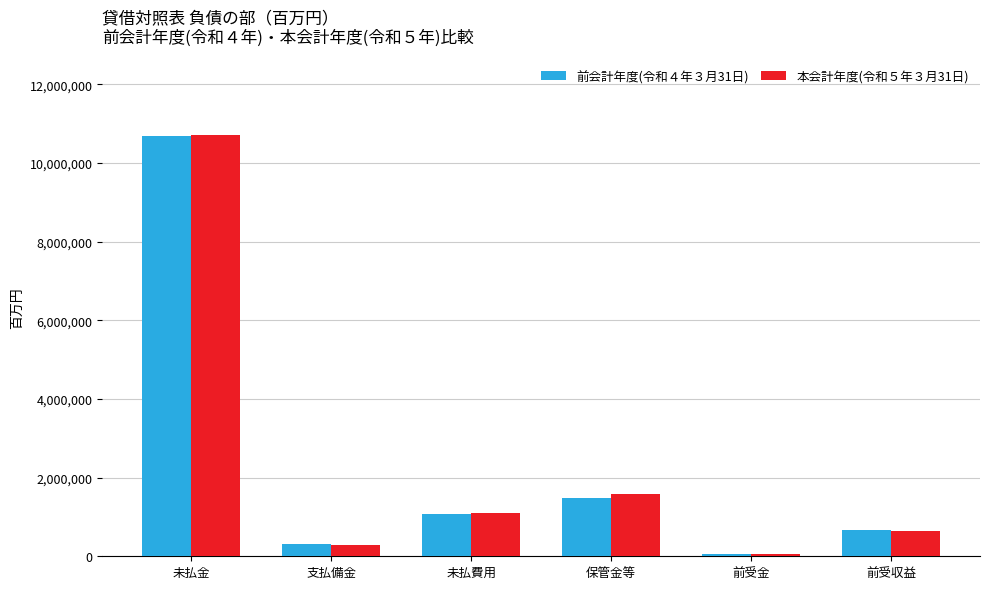

What is the value of the 本会計年度(令和５年３月31日) bar at the 4th from the left?

1591128